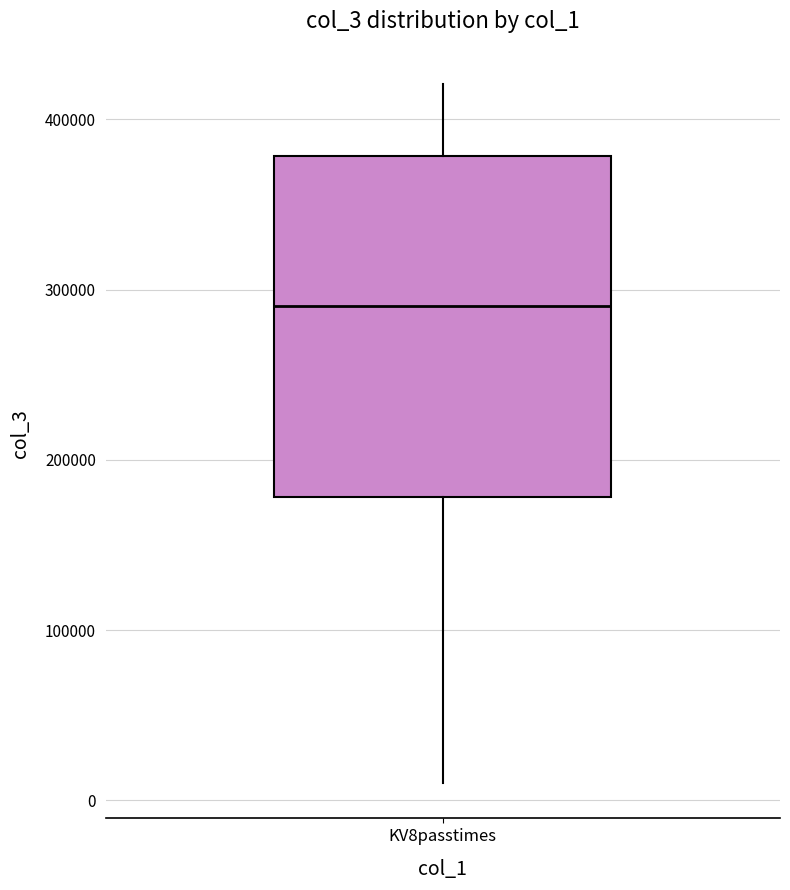

Read this box plot against the y-axis: the position of the median line, the range covered by the box, and the ends of both whiskers. The values are not printed on the chart, so give them approximately, as read against the axis.

median 290000, box 180000 to 380000, whiskers 10000 to 420000